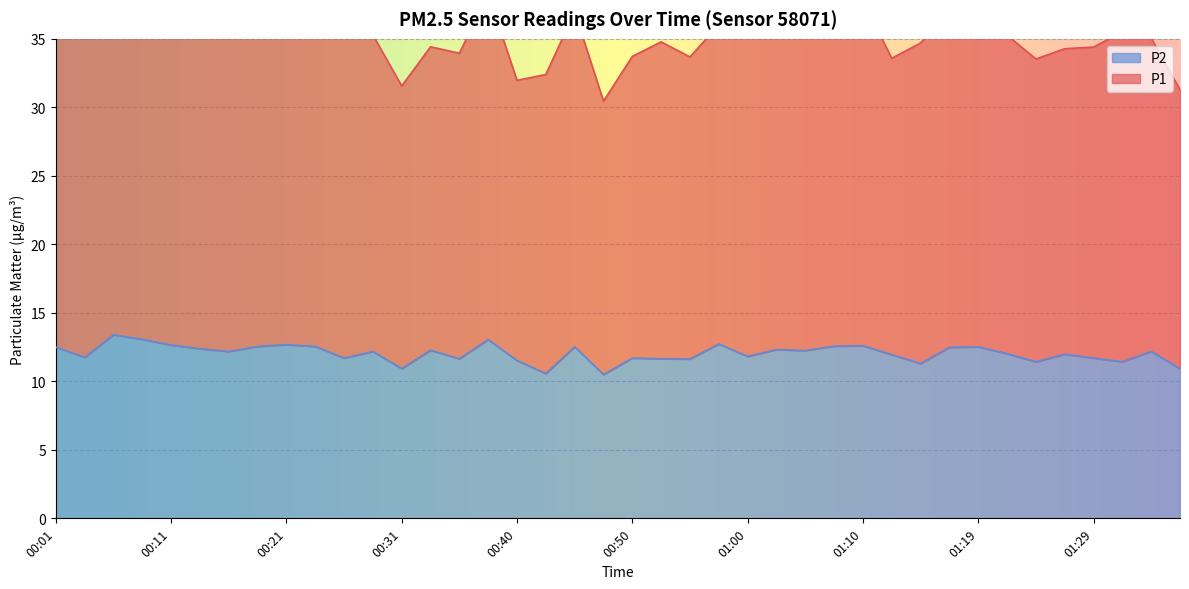

Reading left to right, list all the values displayed in this chart.

12.5	11.8	13.4	13.1	12.7	12.4	12.2	12.6	12.7	12.6	11.7	12.2	10.9	12.3	11.7	13.1	11.5	10.6	12.5	10.5	11.7	11.7	11.6	12.7	11.8	12.3	12.2	12.6	12.6	11.9	11.3	12.5	12.5	12.0	11.4	12.0	11.7	11.4	12.2	10.9